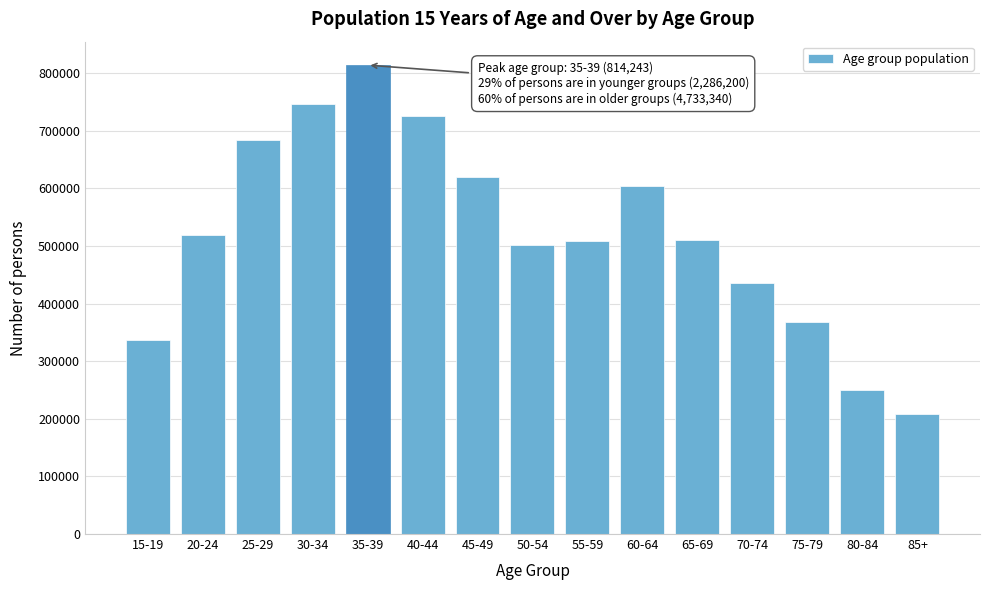

What is the label of the 4th bar from the right?

70-74